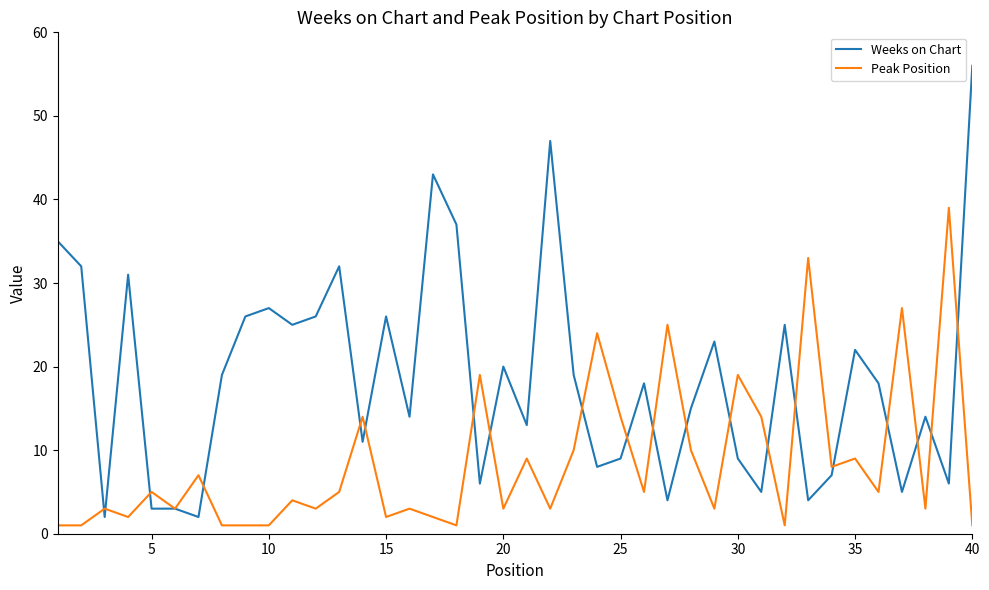

Which series has the largest total across all categories?

Weeks on Chart